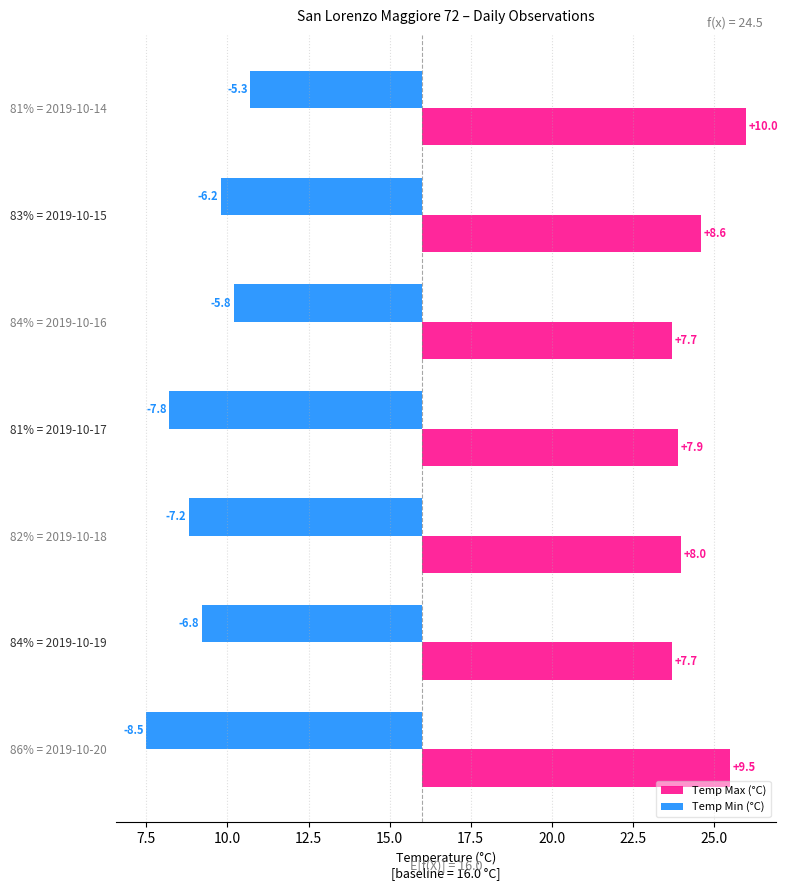

Which series has the largest total across all categories?

Temp Max (°C)